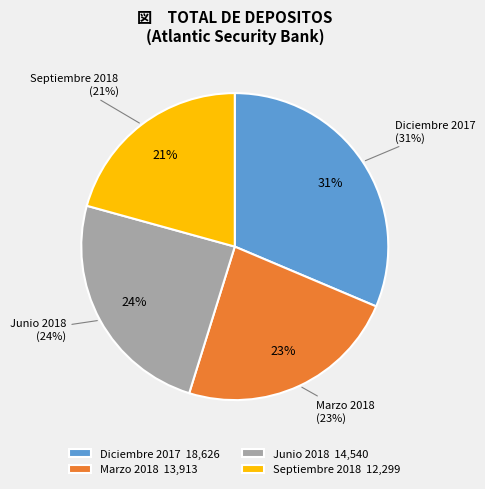

Rank the categories by value from highest to lowest.

Diciembre 2017, Junio 2018, Marzo 2018, Septiembre 2018